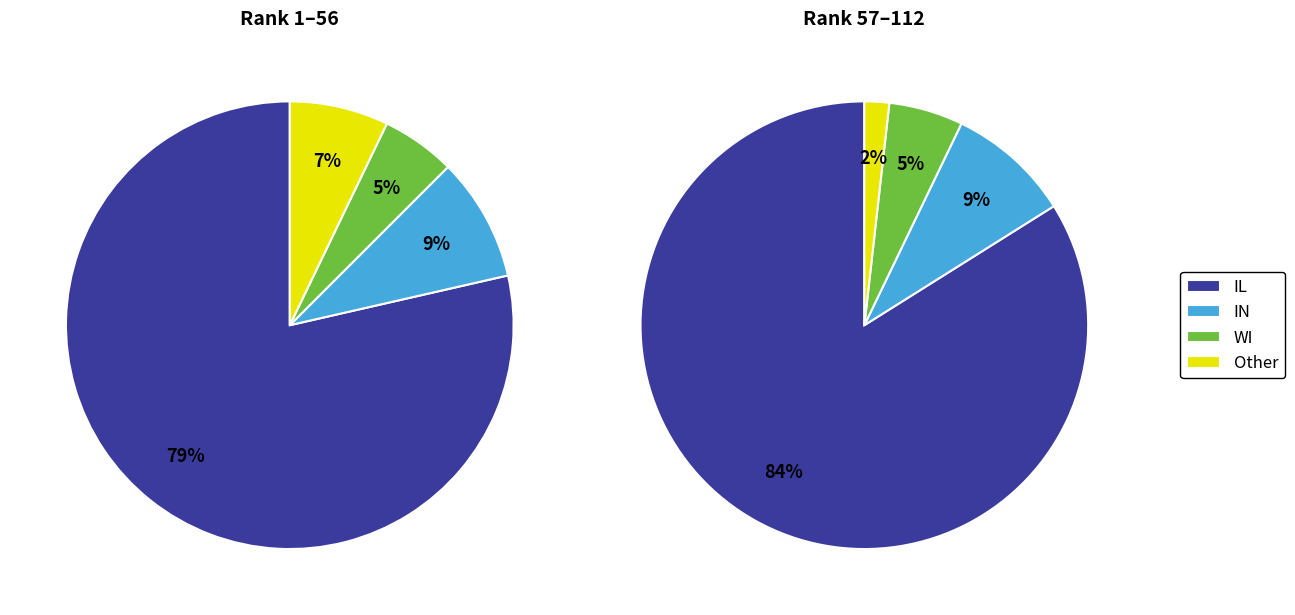

Count the number of slices in the pie.

4